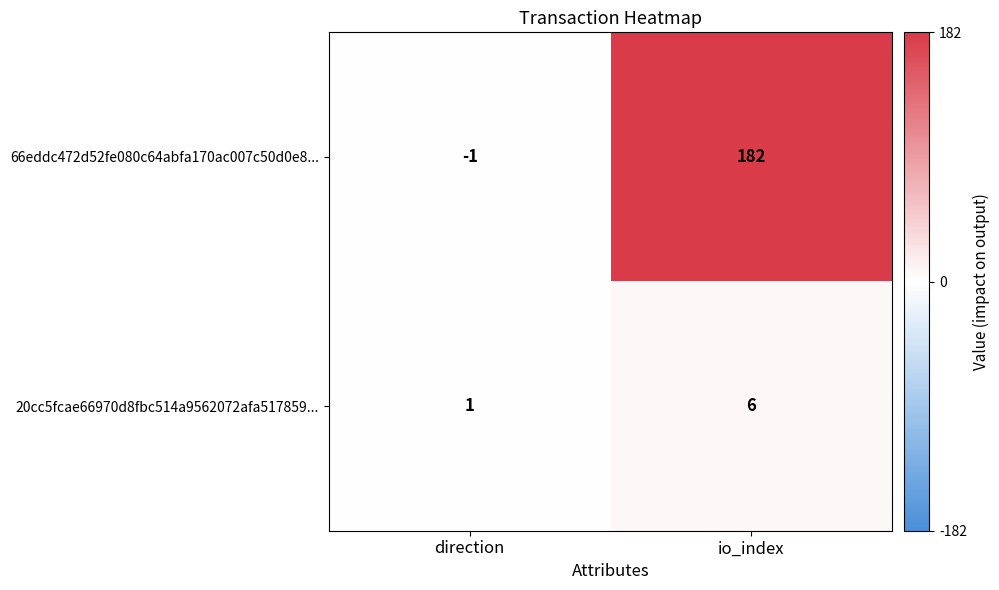

At which label is 20cc5fcae66970d8fbc514a9562072afa517859... closest to 3?

direction